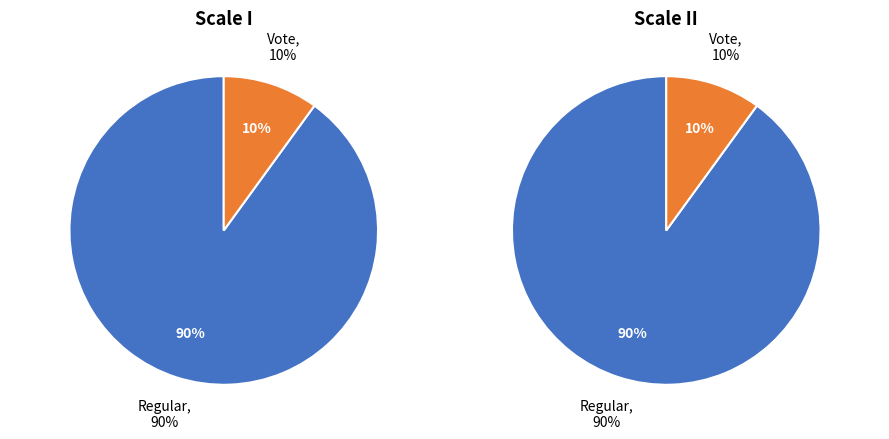

Is it true that Vote is 1% of the pie?

False